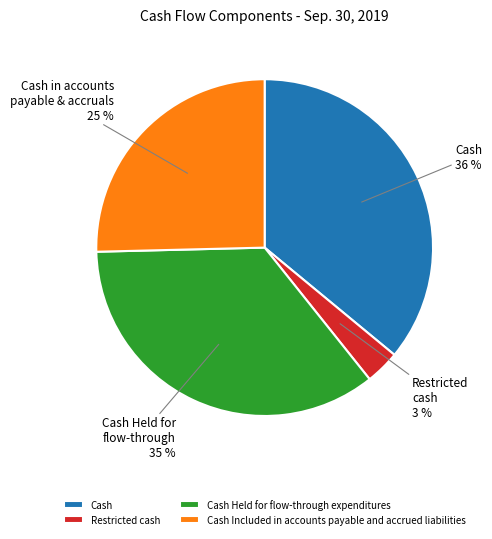

Which has a higher value, Cash Included in accounts payable and accrued liabilities or Cash?

Cash